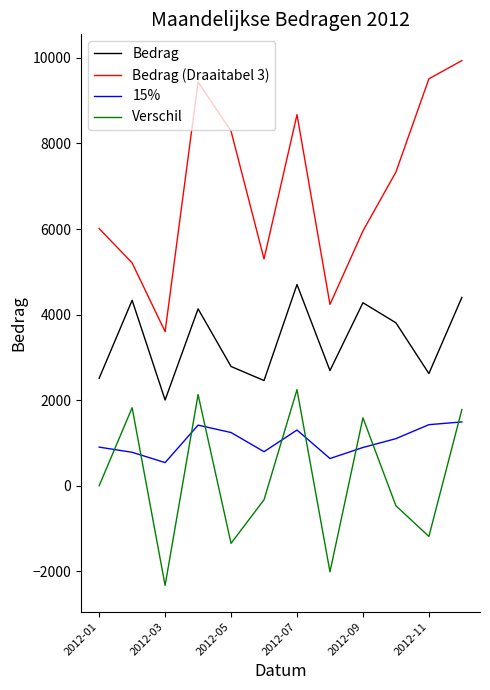

Which series has the largest total across all categories?

Bedrag (Draaitabel 3)